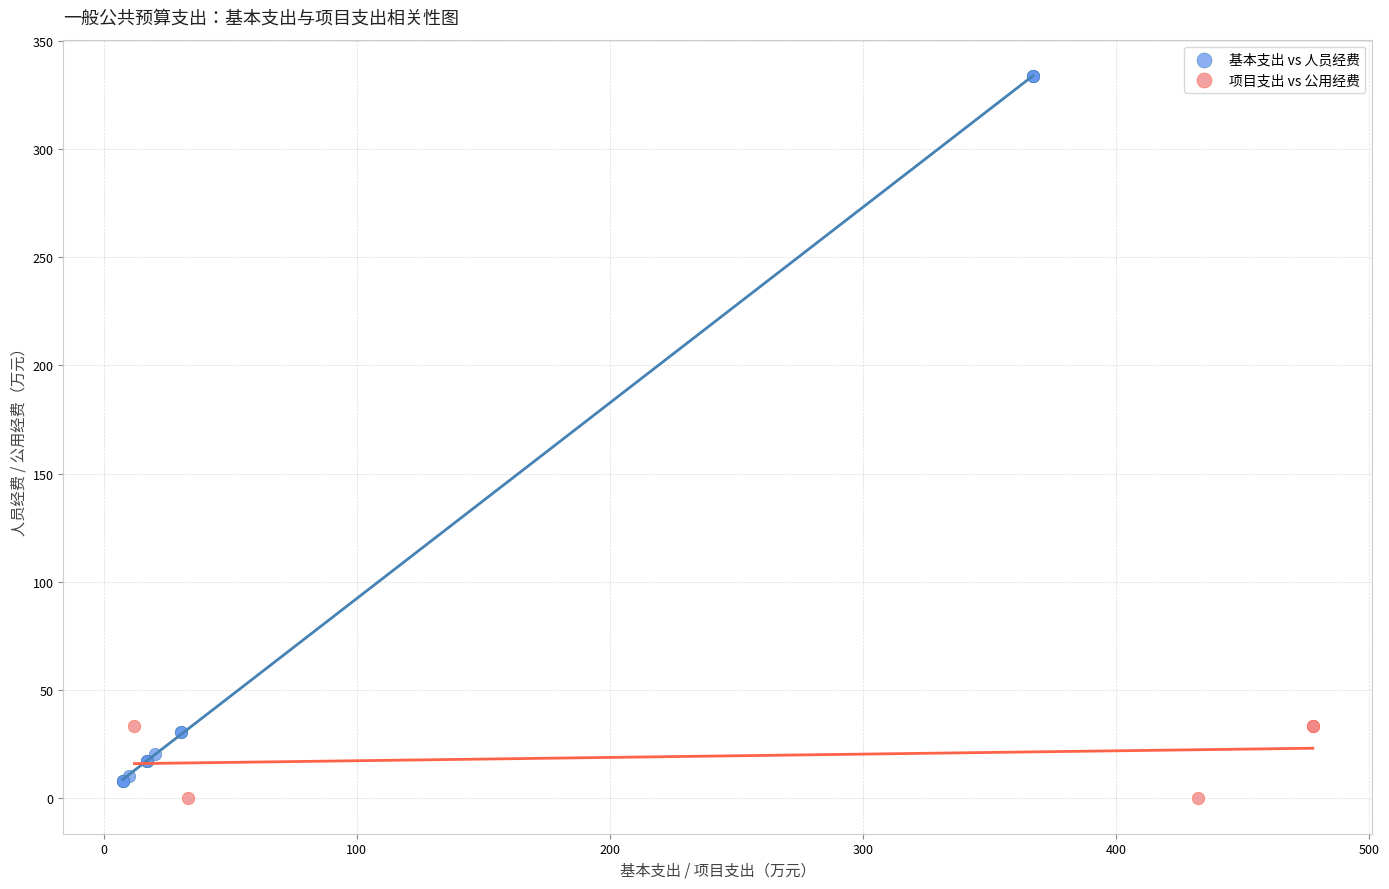

Which series has the widest spread of Y values?

基本支出 vs 人员经费